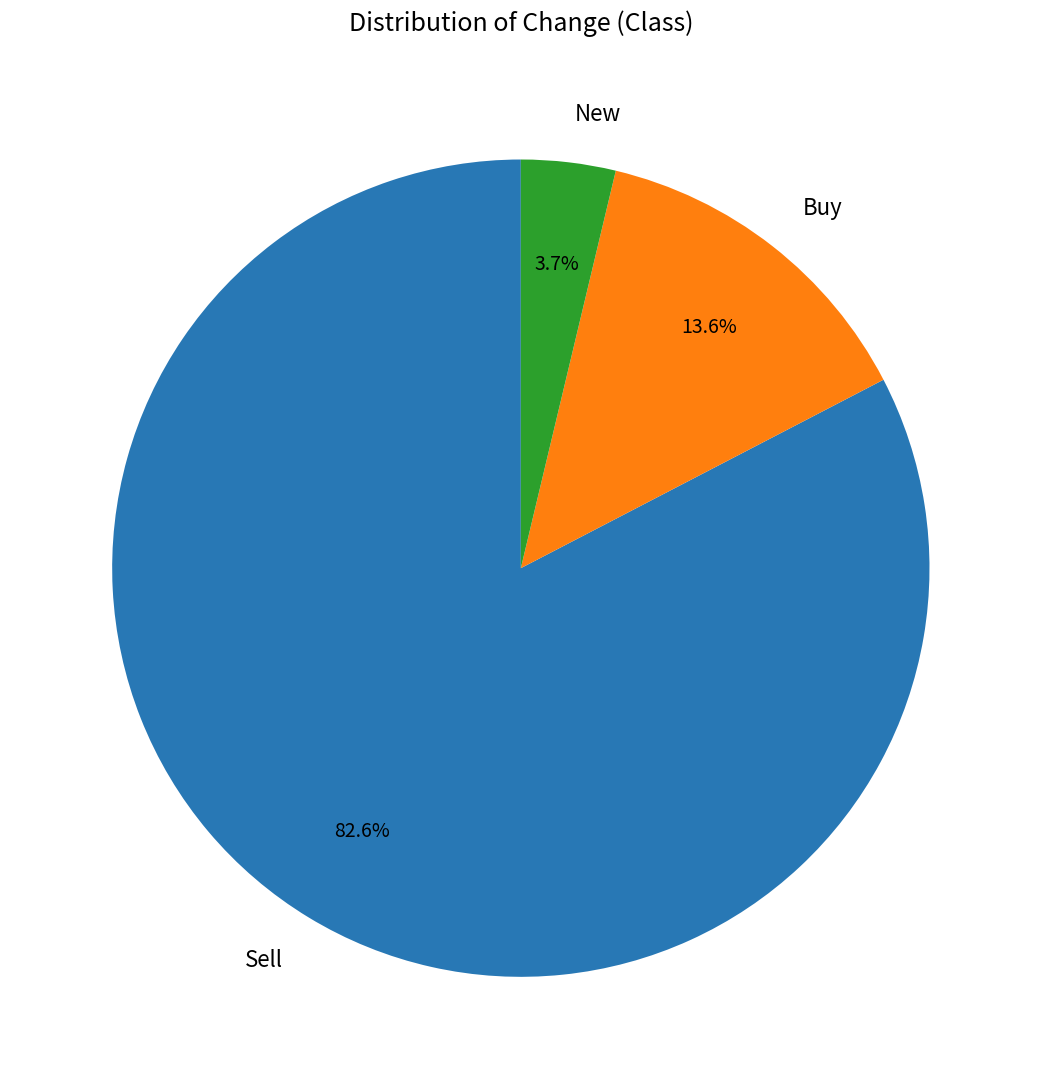

Rank the categories by value from highest to lowest.

Sell, Buy, New